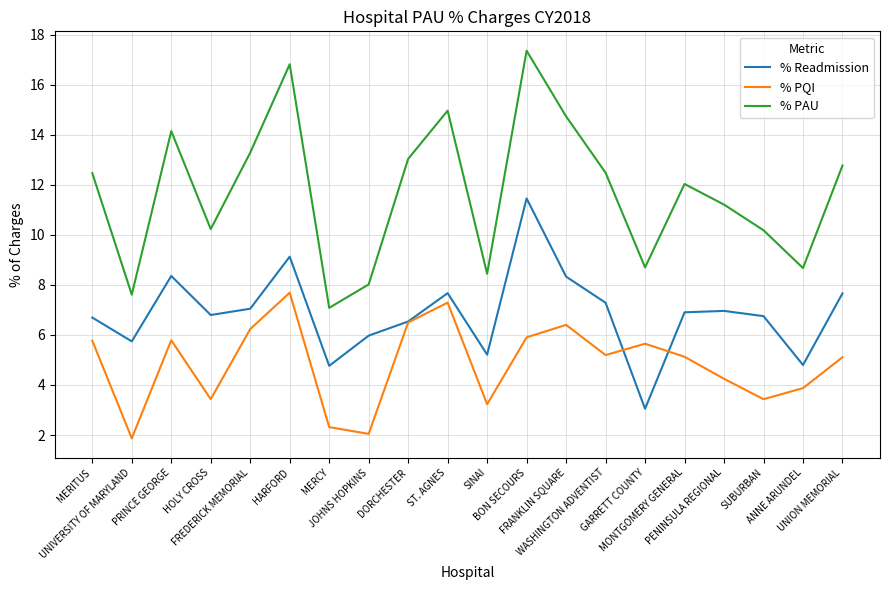

At which category is the sum across all series the highest?

BON SECOURS